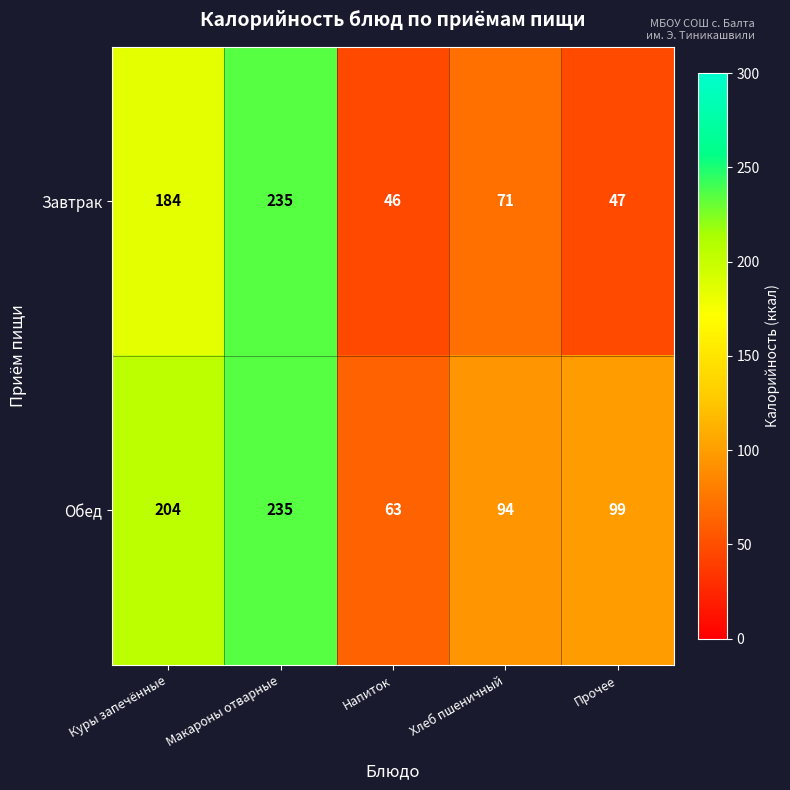

The value of Завтрак at Напиток is 46. True or false?

True